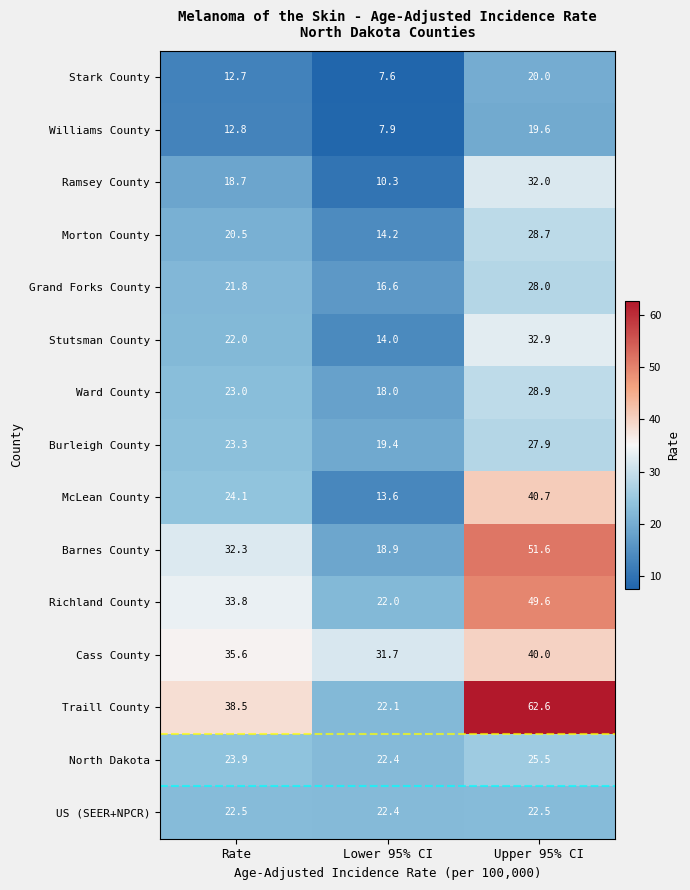

At which category does the chart reach its minimum across all series?

Lower 95% CI